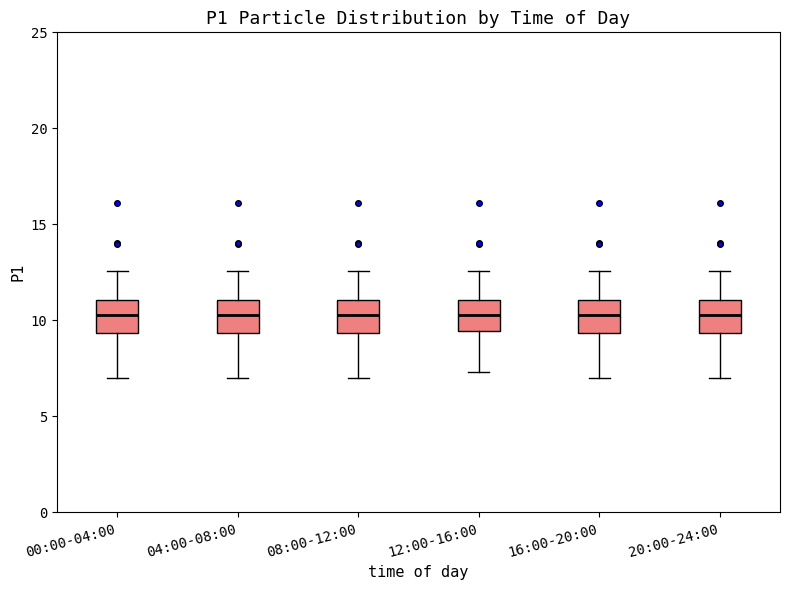

Reading left to right, read every box against the y-axis: the position of its median line, the range the box covers, and the ends of its whiskers. The values are not printed on the chart, so give them approximately, as read against the axis.

00:00-04:00: median 10.5, box 9.5 to 11.0, whiskers 7.0 to 12.5
04:00-08:00: median 10.5, box 9.5 to 11.0, whiskers 7.0 to 12.5
08:00-12:00: median 10.5, box 9.5 to 11.0, whiskers 7.0 to 12.5
12:00-16:00: median 10.5, box 9.5 to 11.0, whiskers 7.5 to 12.5
16:00-20:00: median 10.5, box 9.5 to 11.0, whiskers 7.0 to 12.5
20:00-24:00: median 10.5, box 9.5 to 11.0, whiskers 7.0 to 12.5